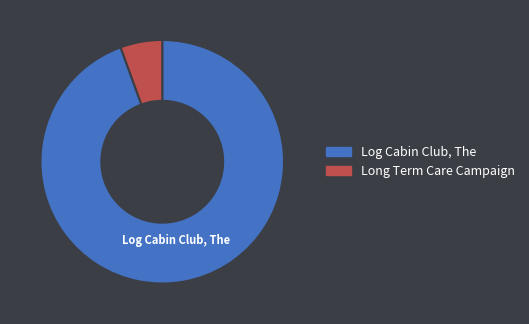

Combined, do Long Term Care Campaign and Log Cabin Club, The account for over 50%?

Yes